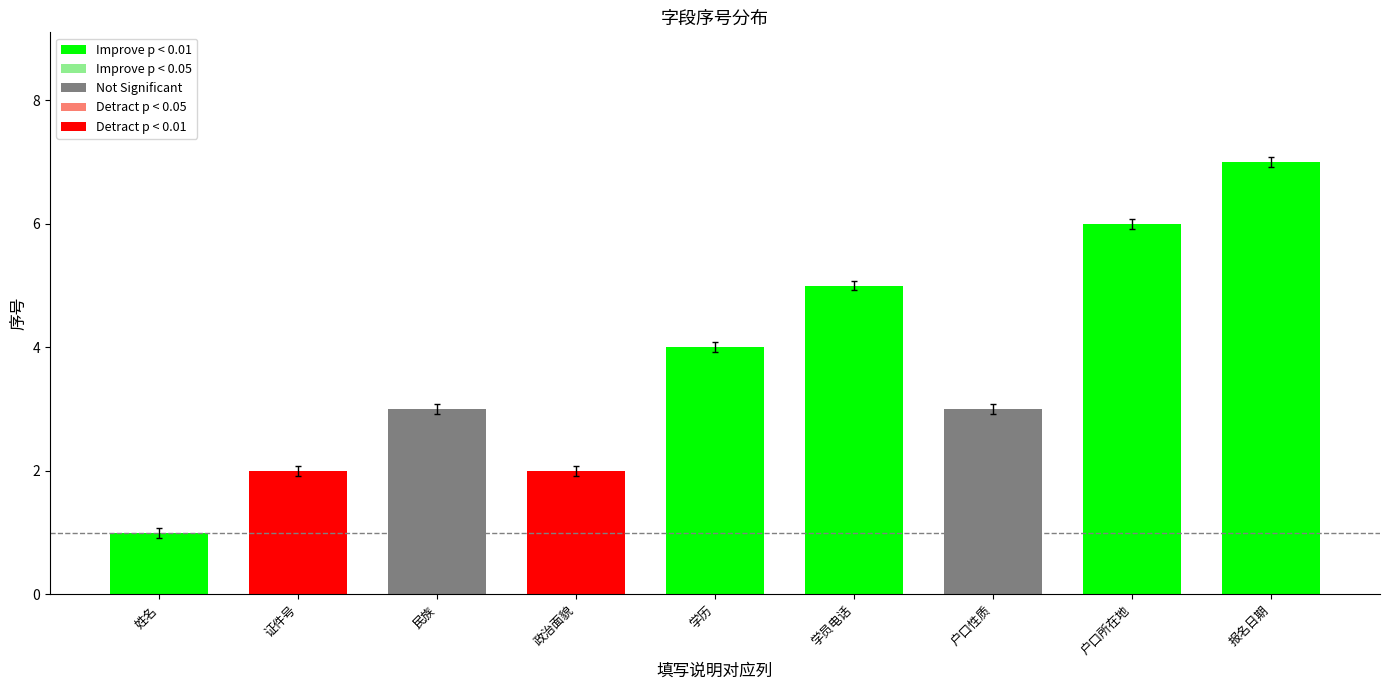

Which label corresponds to the largest value in the chart?

报名日期